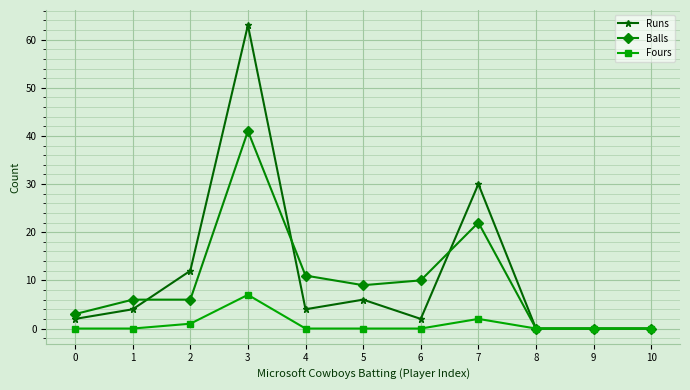

Is it true that Fours equals -4 at 9?

False